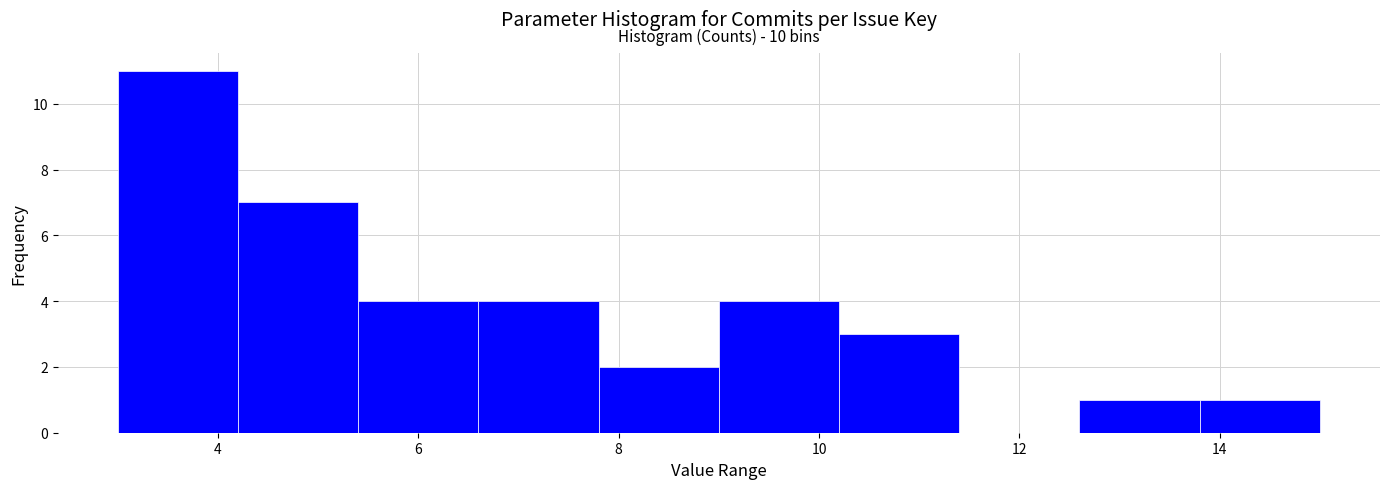

Over which range of the x-axis is the bar tallest?

3.0 to 4.2